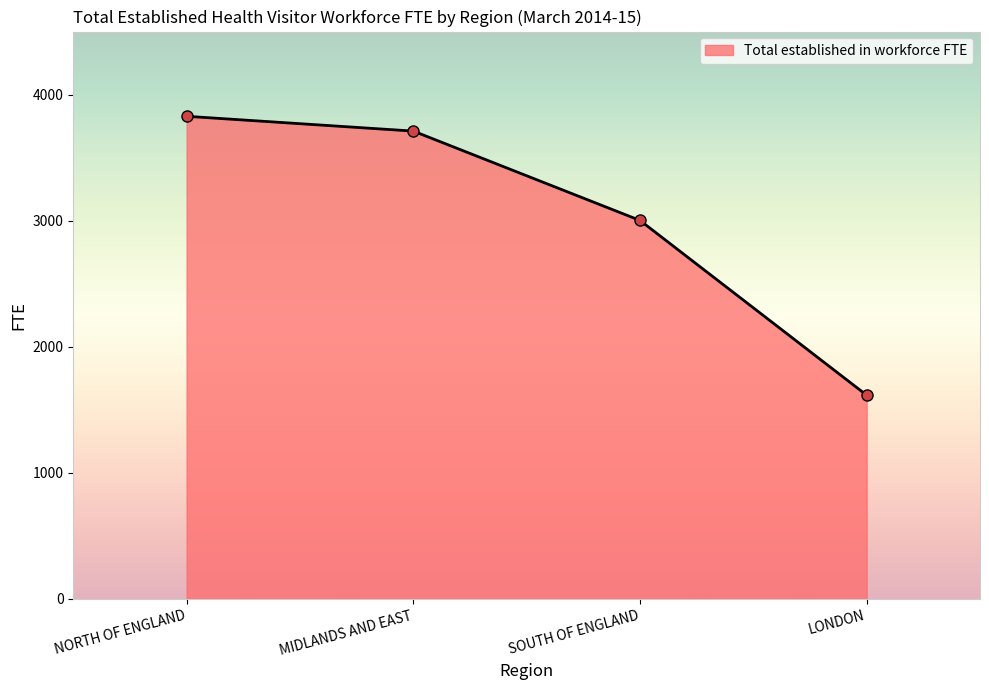

What is the difference between the maximum and minimum values?

2211.7